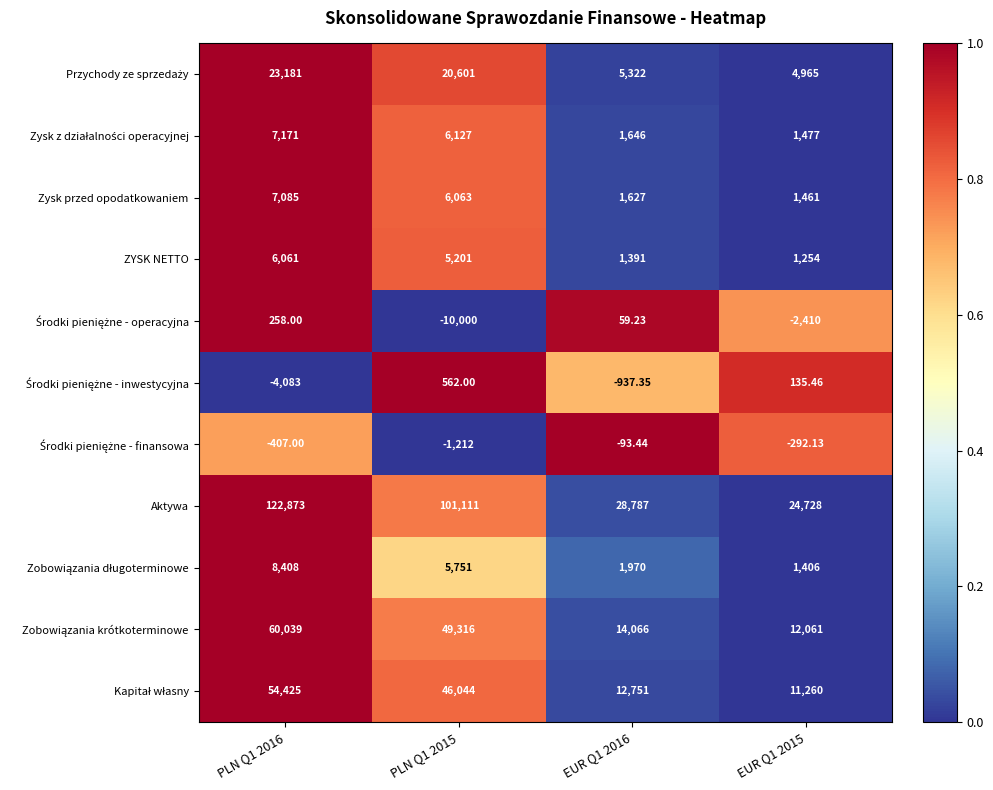

Which series changed the most between PLN Q1 2016 and PLN Q1 2015?

Aktywa